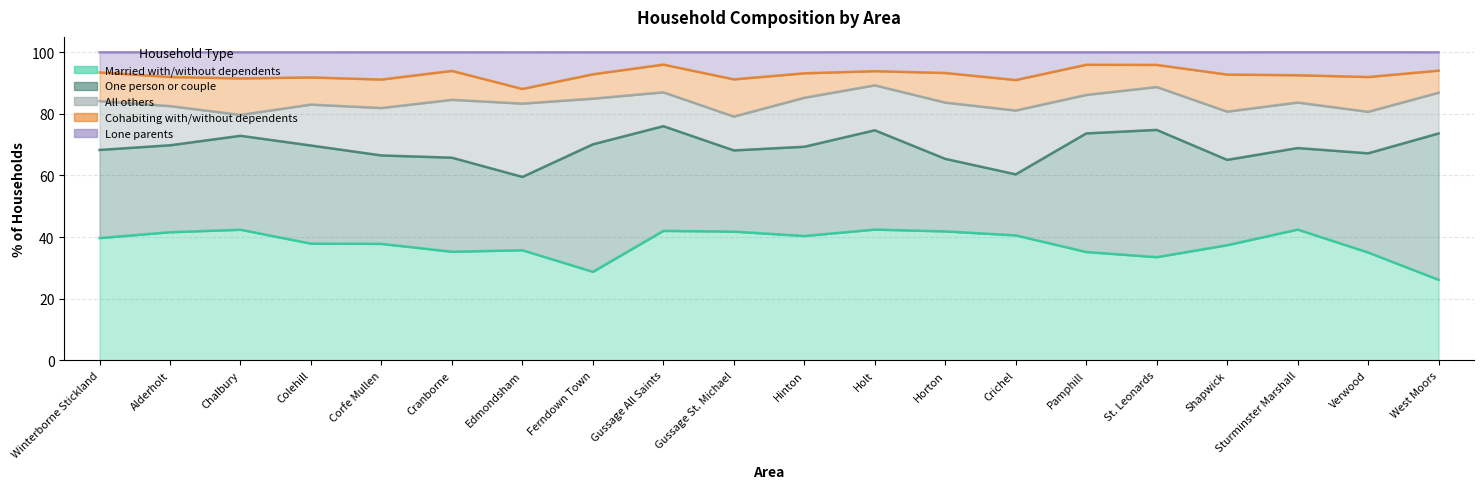

The value of Lone parents at Colehill is 8.2. True or false?

True